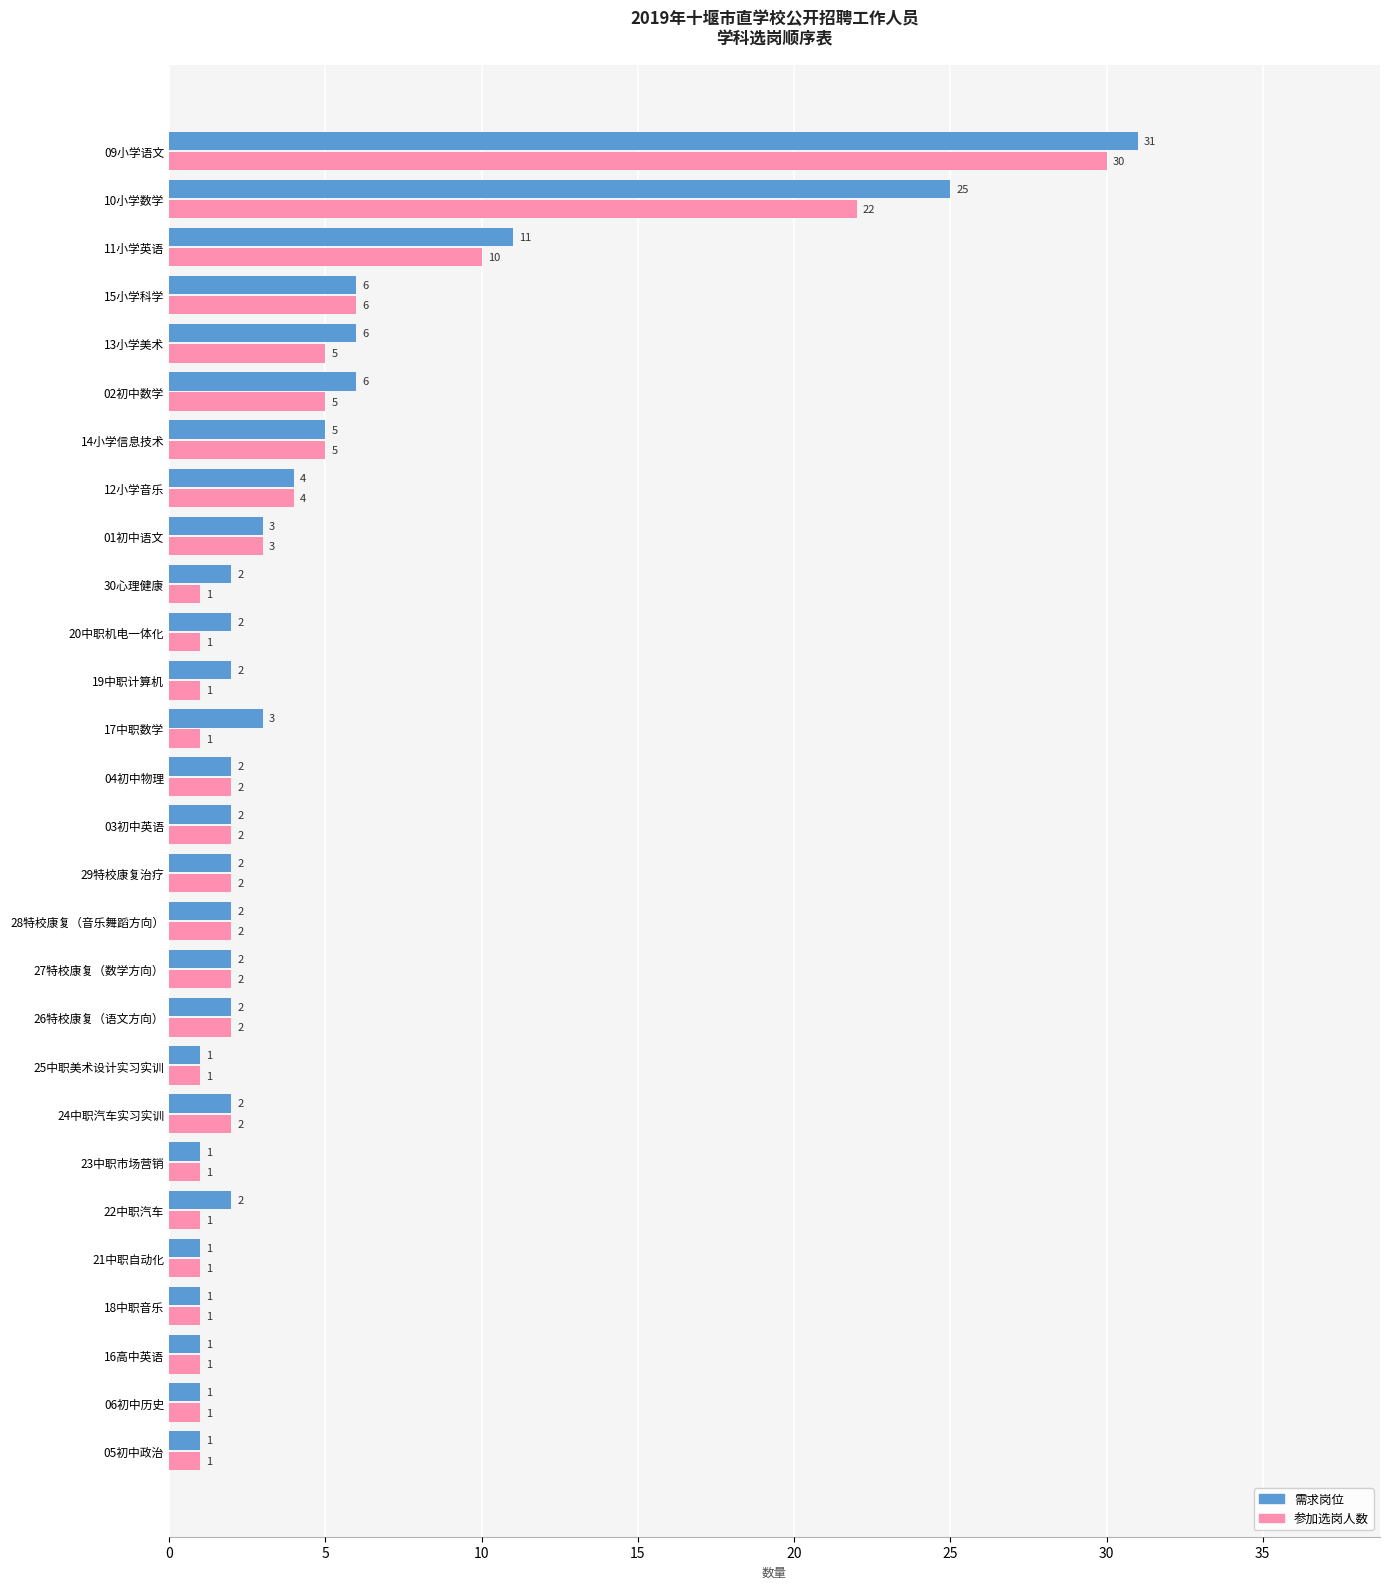

What is the difference between the second highest and second lowest values in the 参加选岗人数 series?

21